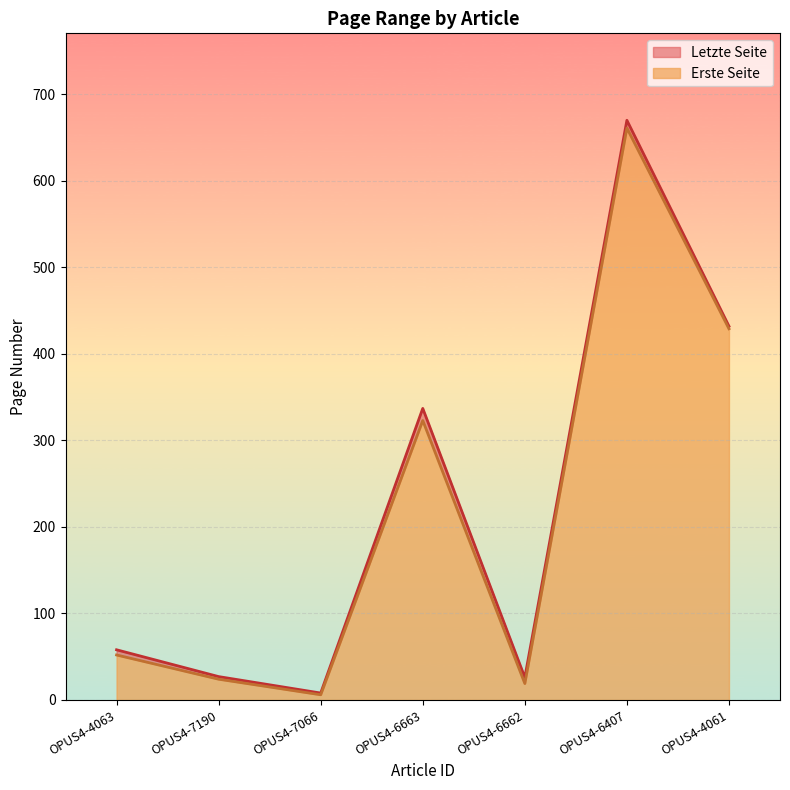

What are all the series names shown in the legend?

Letzte Seite, Erste Seite